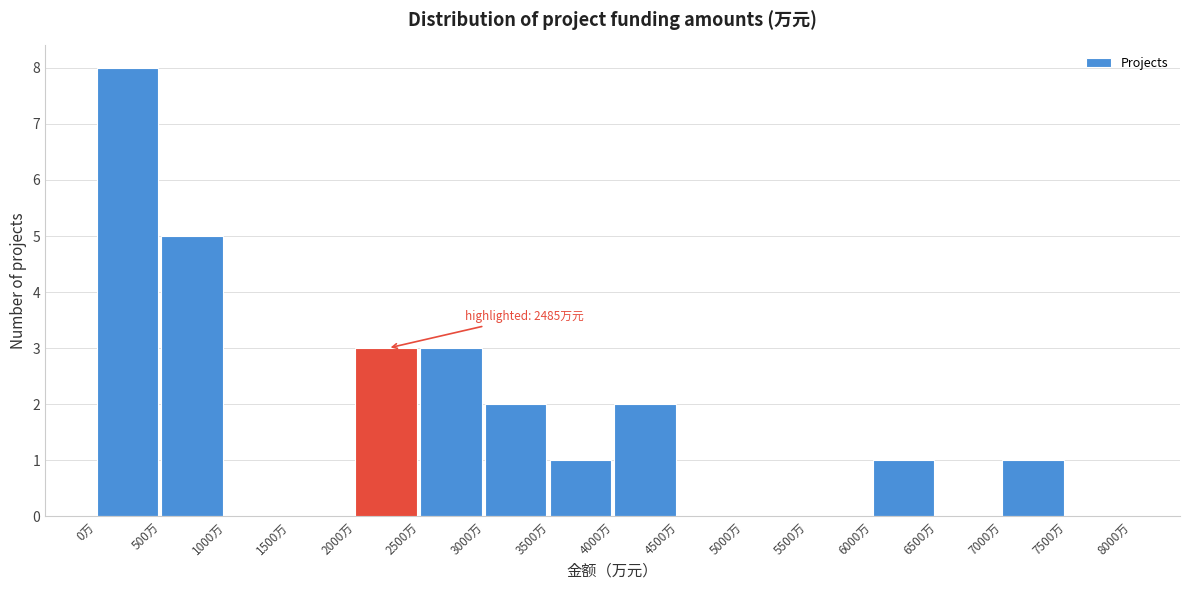

Which range on the x-axis has the tallest bar?

0 to 500